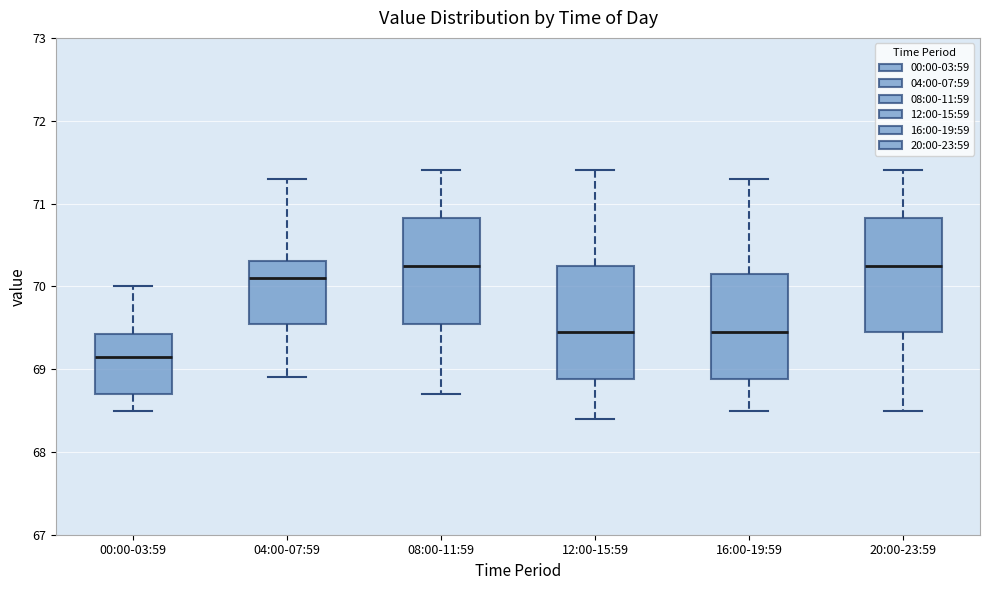

Reading left to right, transcribe this box plot: for each box, give where its median line is, the range the box spans, and where its two whiskers end, as read against the y-axis. The values are not printed on the chart, so give them approximately, as read against the axis.

00:00-03:59: median 69.2, box 68.7 to 69.4, whiskers 68.5 to 70.0
04:00-07:59: median 70.1, box 69.6 to 70.3, whiskers 68.9 to 71.3
08:00-11:59: median 70.3, box 69.6 to 70.8, whiskers 68.7 to 71.4
12:00-15:59: median 69.5, box 68.9 to 70.3, whiskers 68.4 to 71.4
16:00-19:59: median 69.5, box 68.9 to 70.2, whiskers 68.5 to 71.3
20:00-23:59: median 70.3, box 69.5 to 70.8, whiskers 68.5 to 71.4